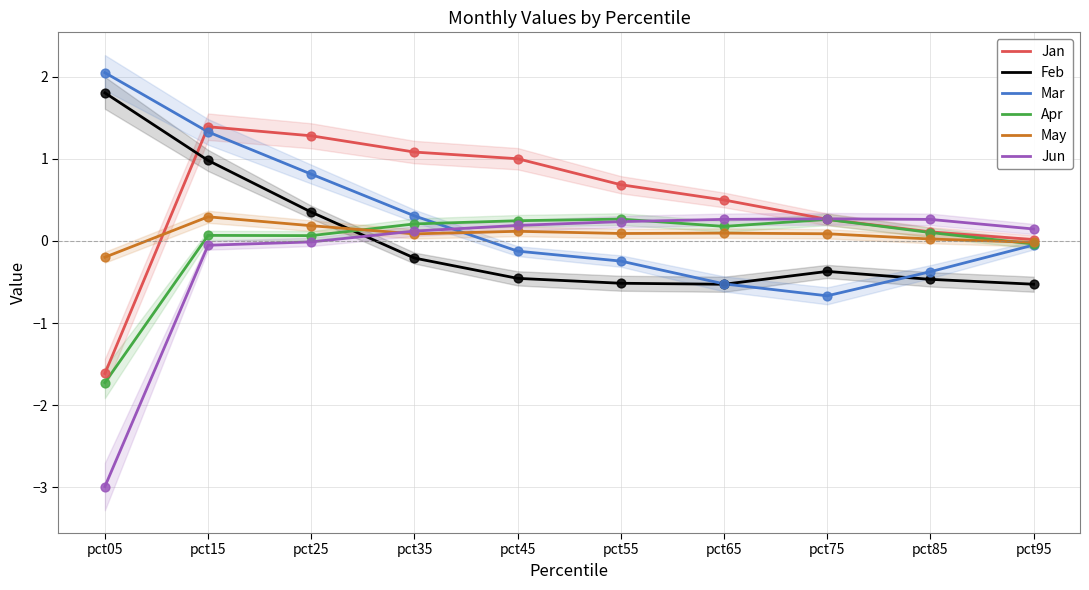

Which series has the largest Y range (max minus min)?

Jun